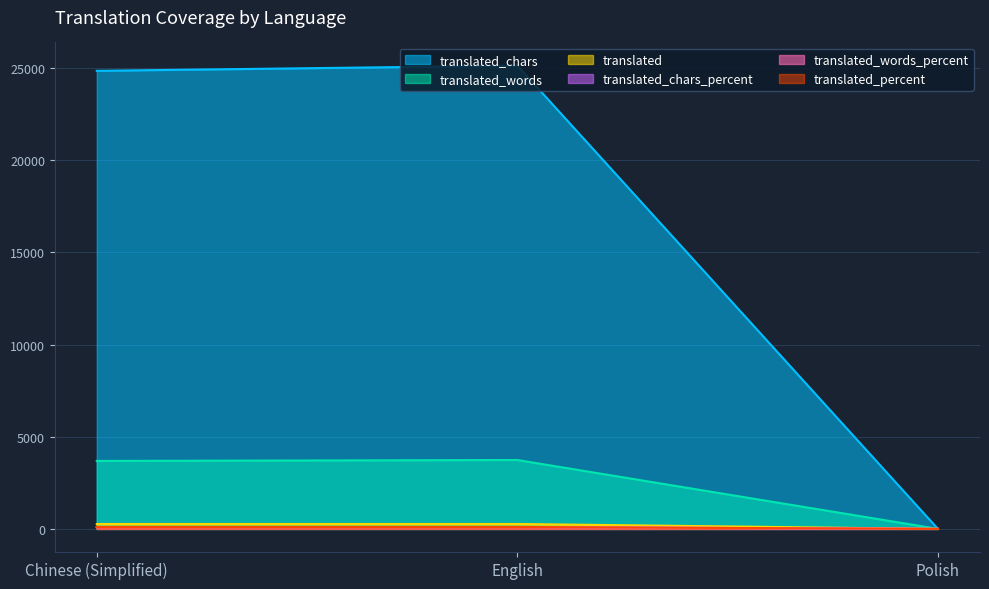

What is the average value of the translated series?

177.0